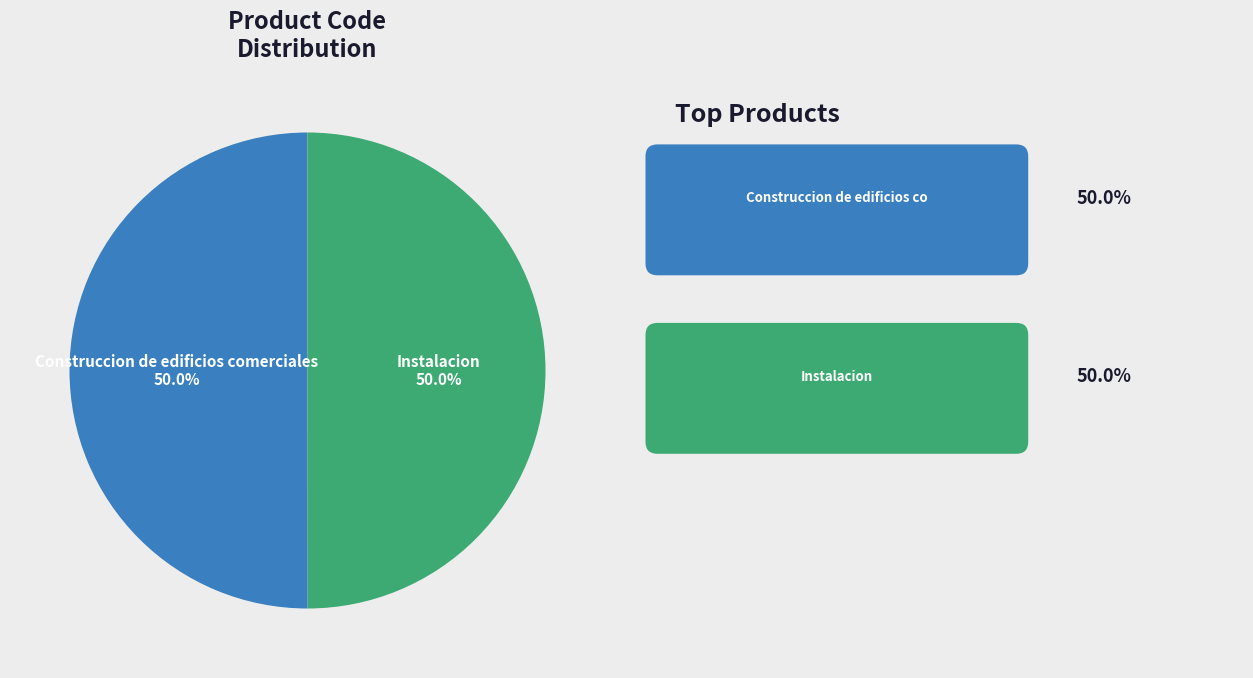

How many segments does this pie chart have?

2